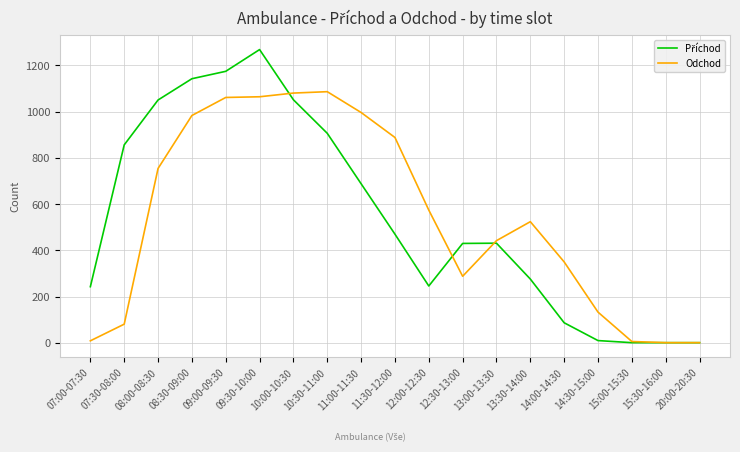

At how many categories does at least one series exceed 259?

14